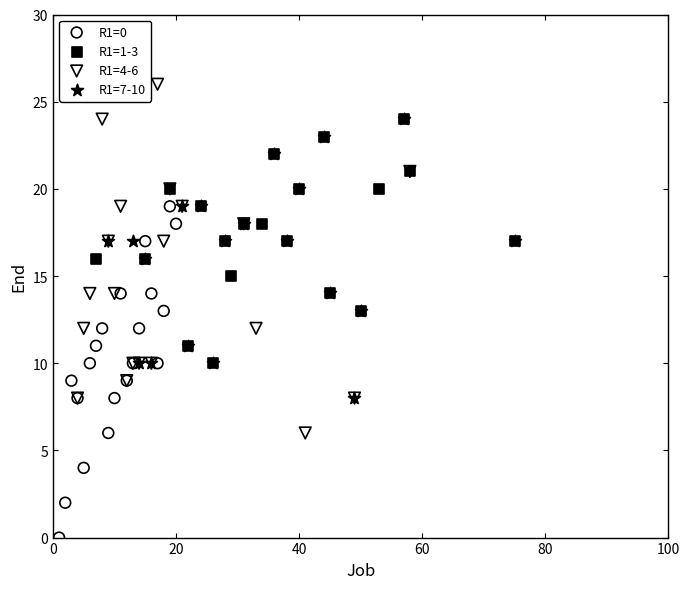

Which series reaches the minimum Y coordinate?

R1=0